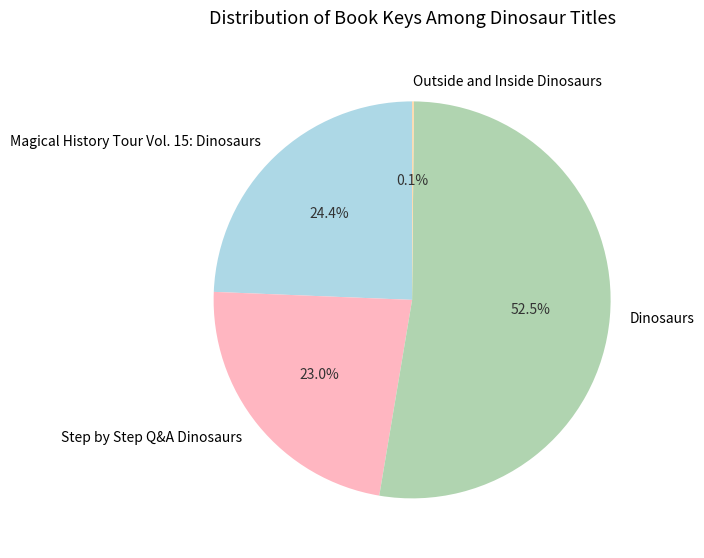

Which slice is the largest?

Dinosaurs